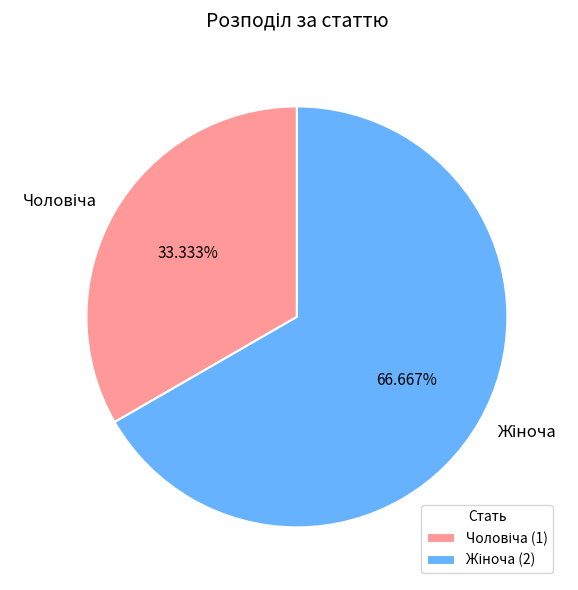

How many slices are in this pie chart?

2